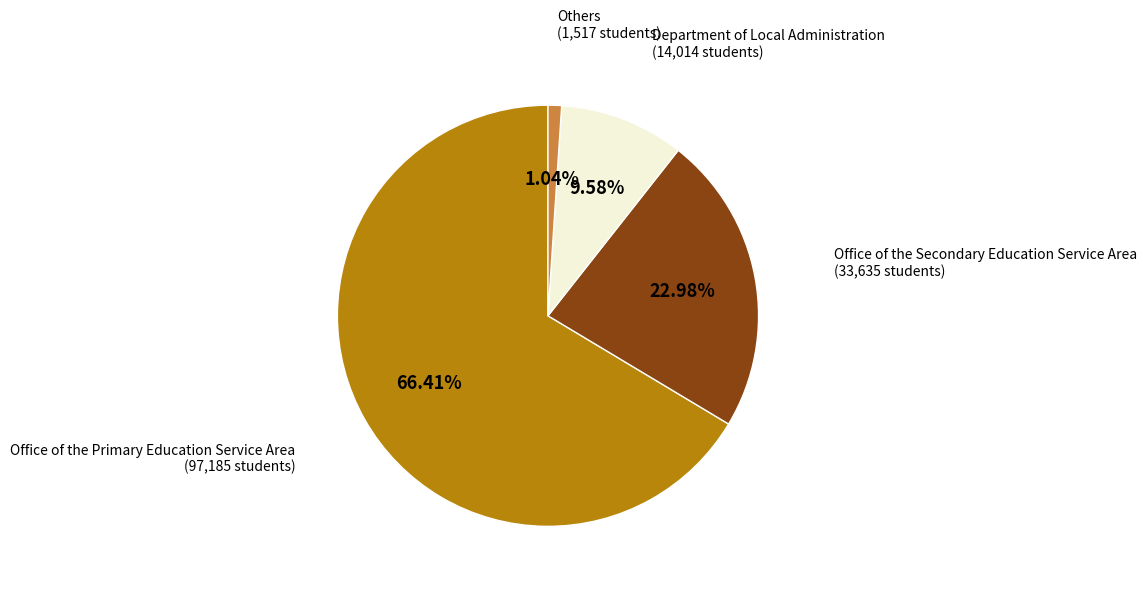

Is there any slice that represents more than half of the pie?

Yes